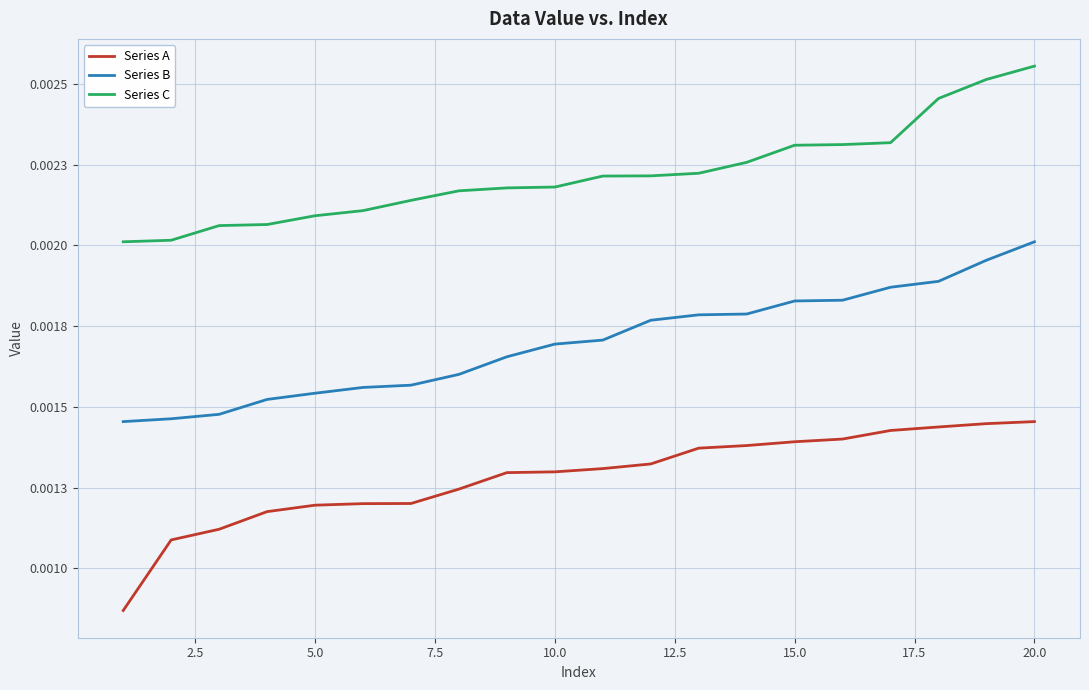

What are all the series names shown in the legend?

Series A, Series B, Series C